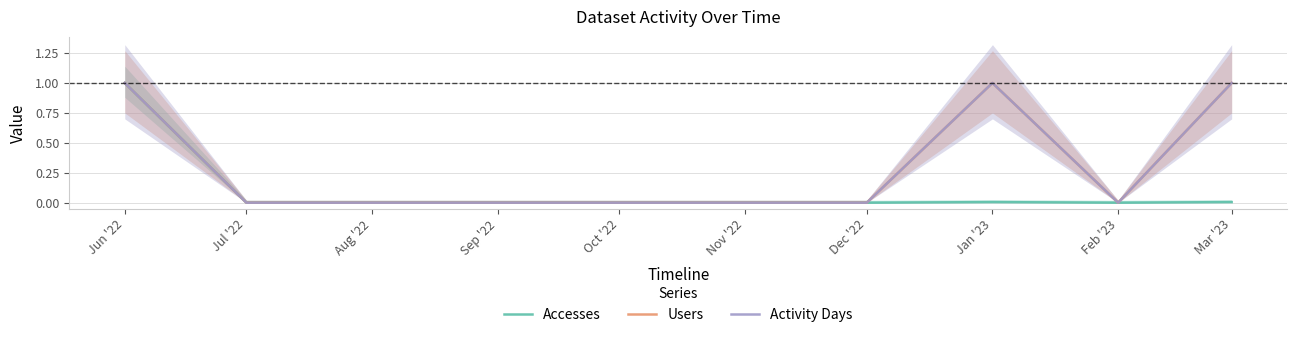

How many categories are shown in the chart?

10